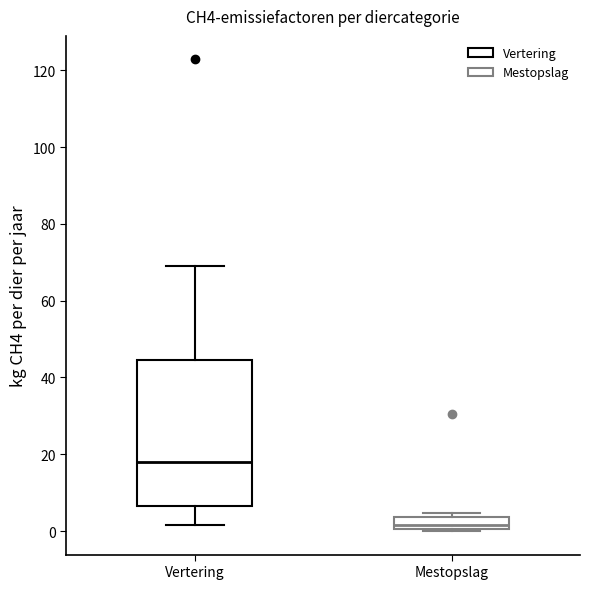

Reading left to right, read every box against the y-axis: the position of its median line, the range the box covers, and the ends of its whiskers. The values are not printed on the chart, so give them approximately, as read against the axis.

Vertering: median 18, box 6 to 44, whiskers 2 to 68
Mestopslag: median 2, box 0 to 4, whiskers 0 to 4 (just above the box's upper edge)